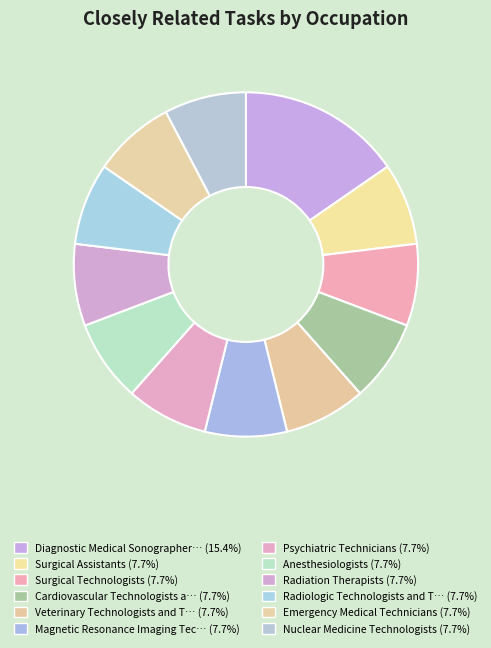

Which category has the smallest portion of the pie?

Surgical Assistants